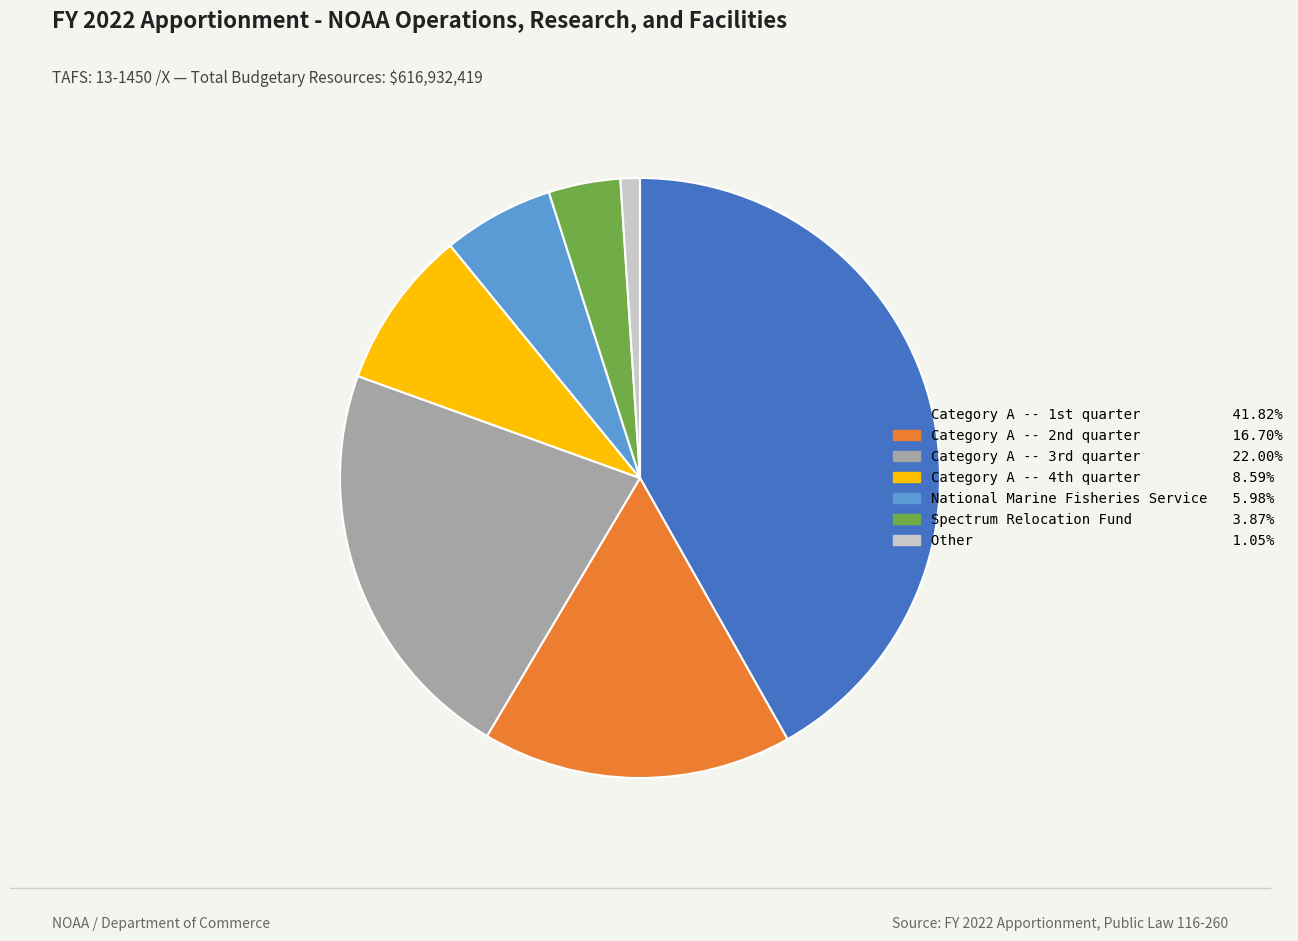

Which slice is the largest?

Category A -- 1st quarter